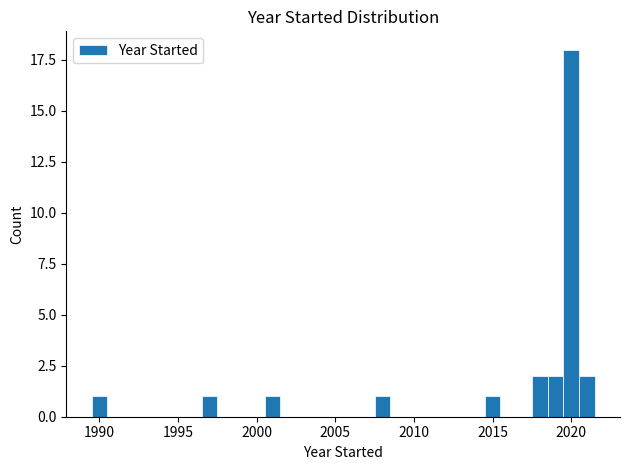

Around what value on the x-axis is the tallest bar? Give the approximate position of its centre, as read against the axis.

2020.0